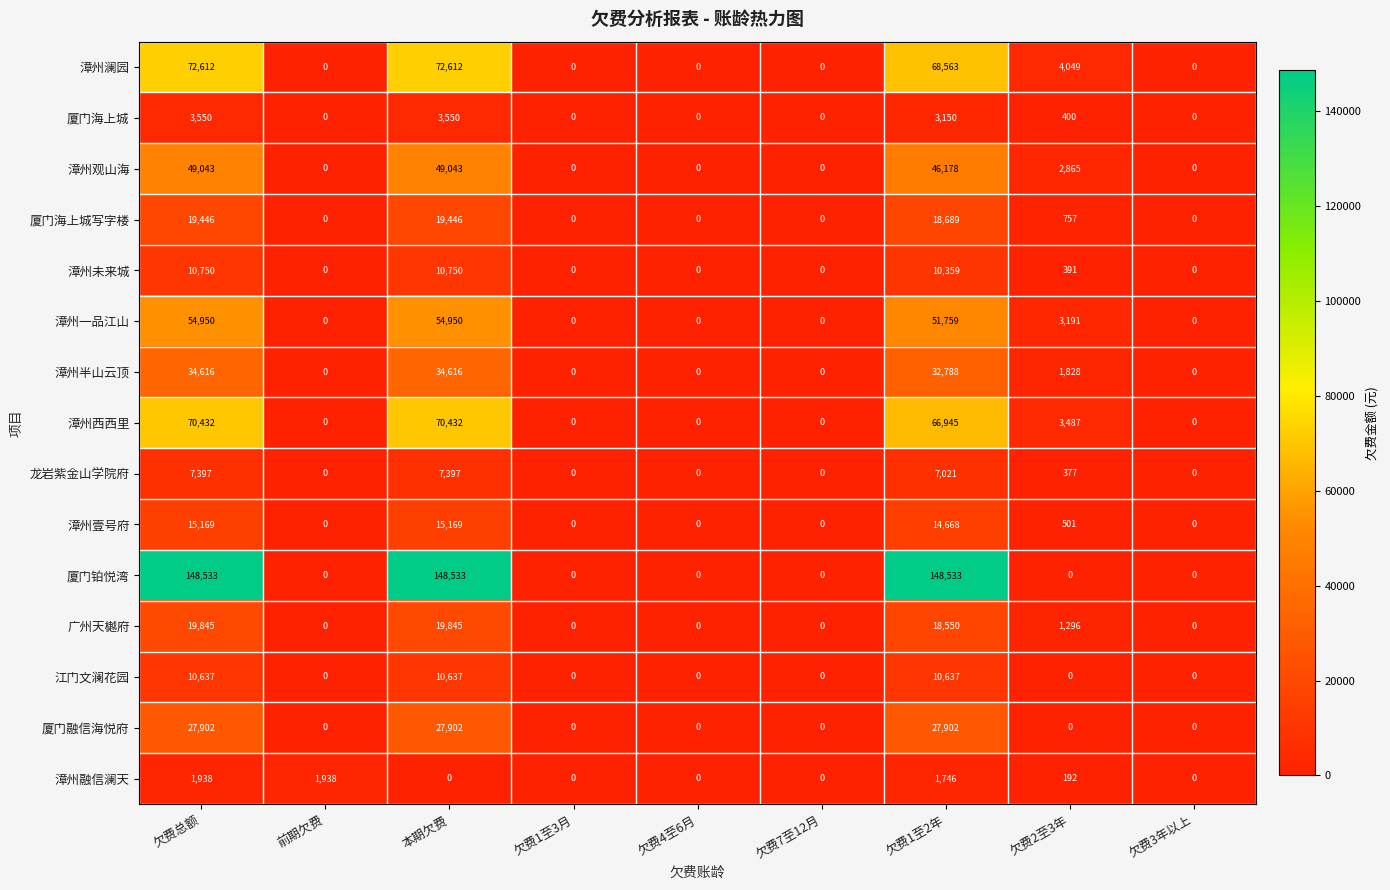

What is the maximum value for 漳州观山海?

49043